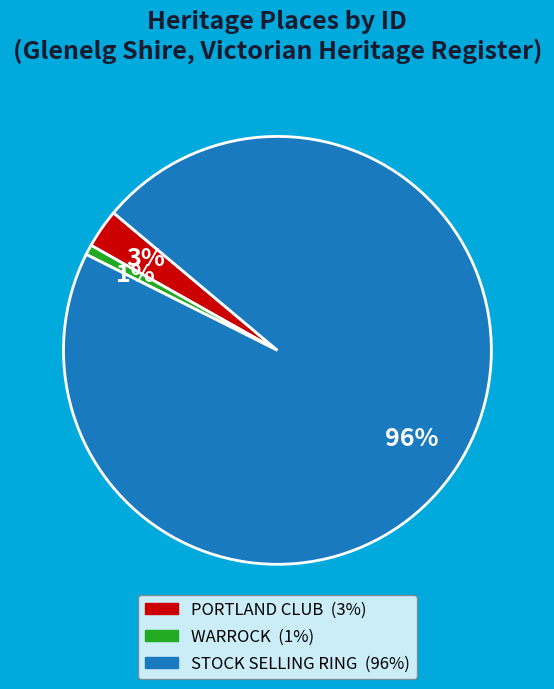

To the nearest percent, what is the combined percentage of STOCK SELLING RING and PORTLAND CLUB?

99%